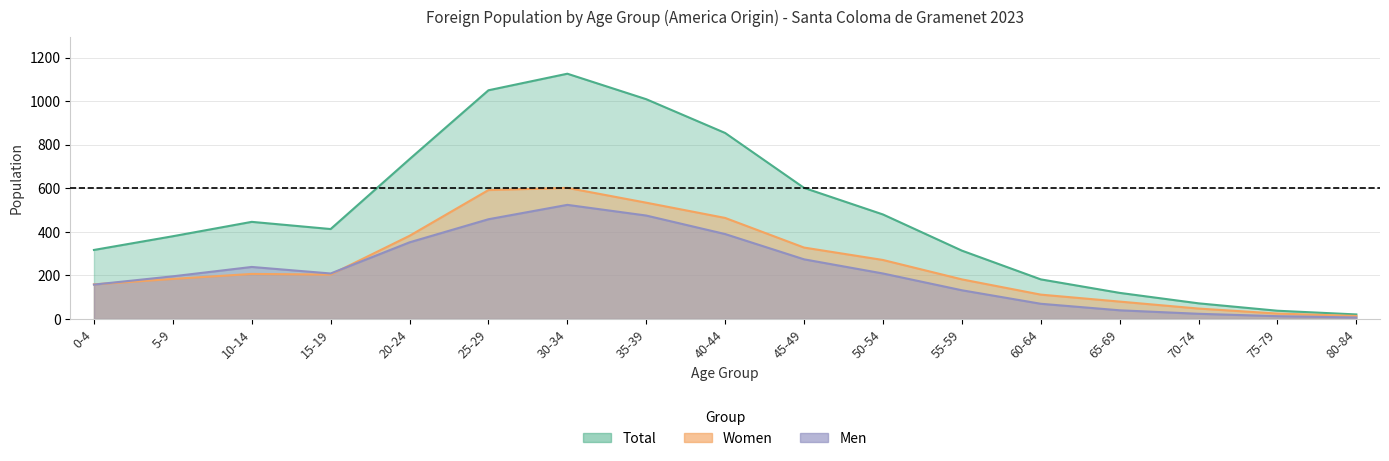

Where is women nearest to the value 308?

45-49